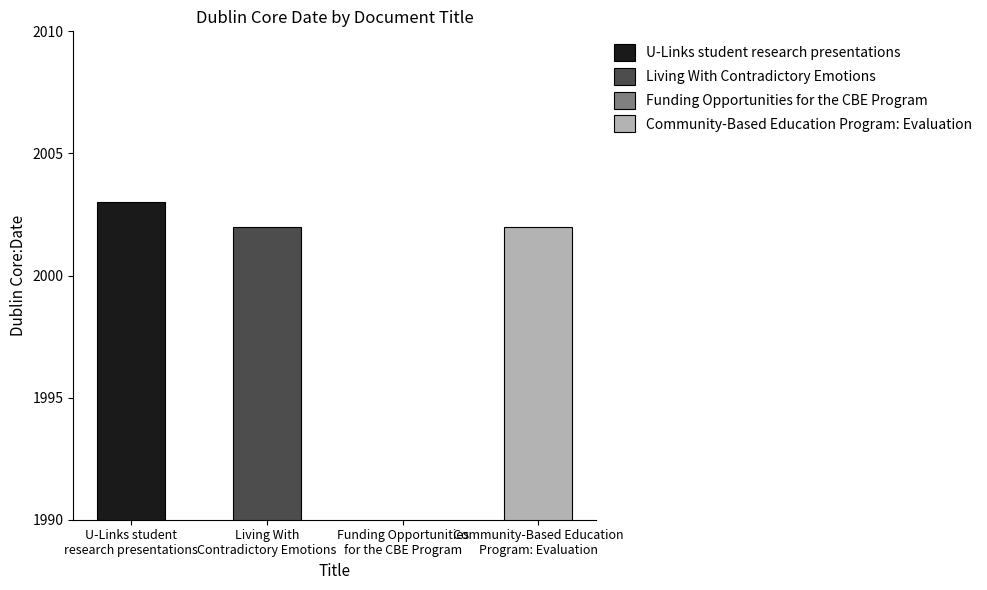

Is the value of Grey Literature at Living With Contradictory Emotions greater than the value of partnerships at U-Links student research presentations?

No